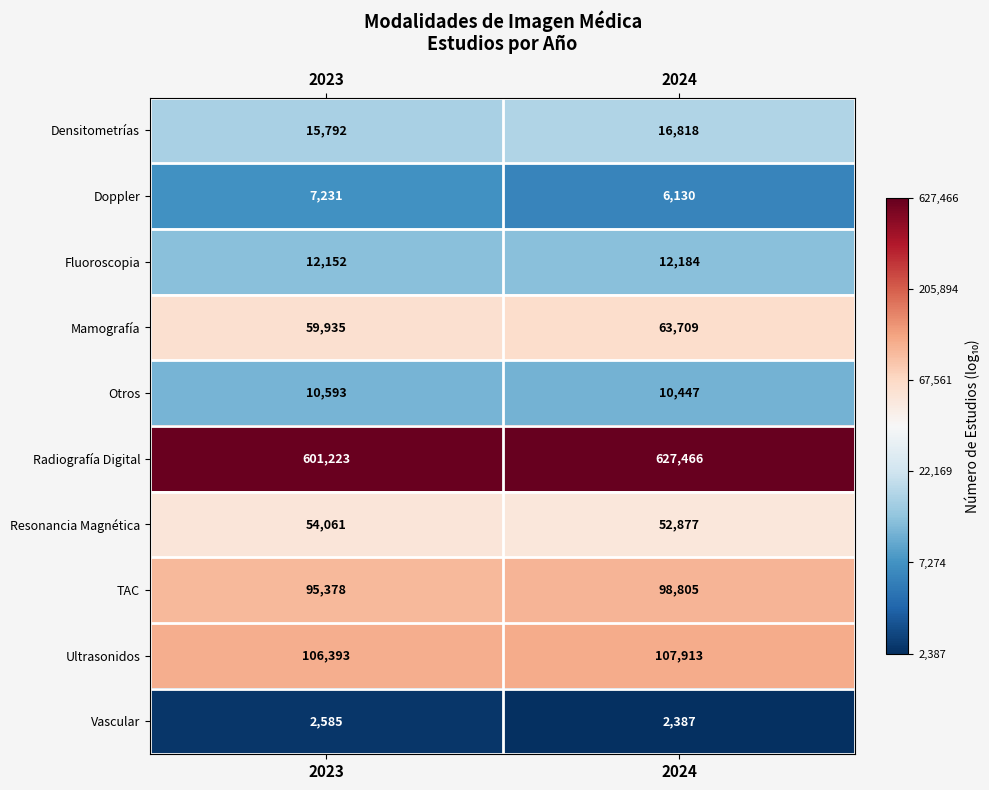

Rank the series by their maximum value, from highest to lowest.

Radiografía Digital, Ultrasonidos, TAC, Mamografía, Resonancia Magnética, Densitometrías, Fluoroscopia, Otros, Doppler, Vascular